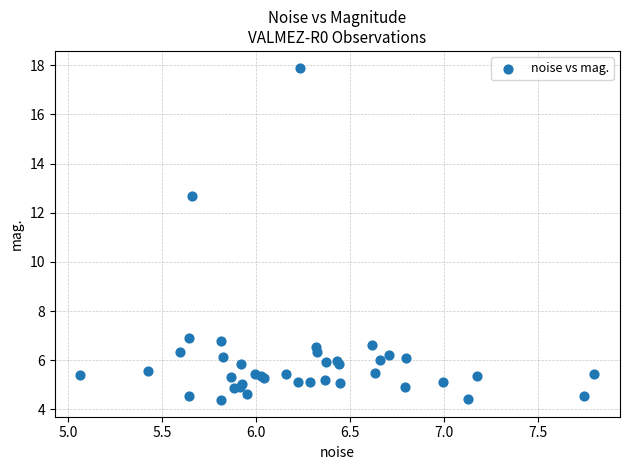

What Y value in the scatter plot is closest to 11?

12.7